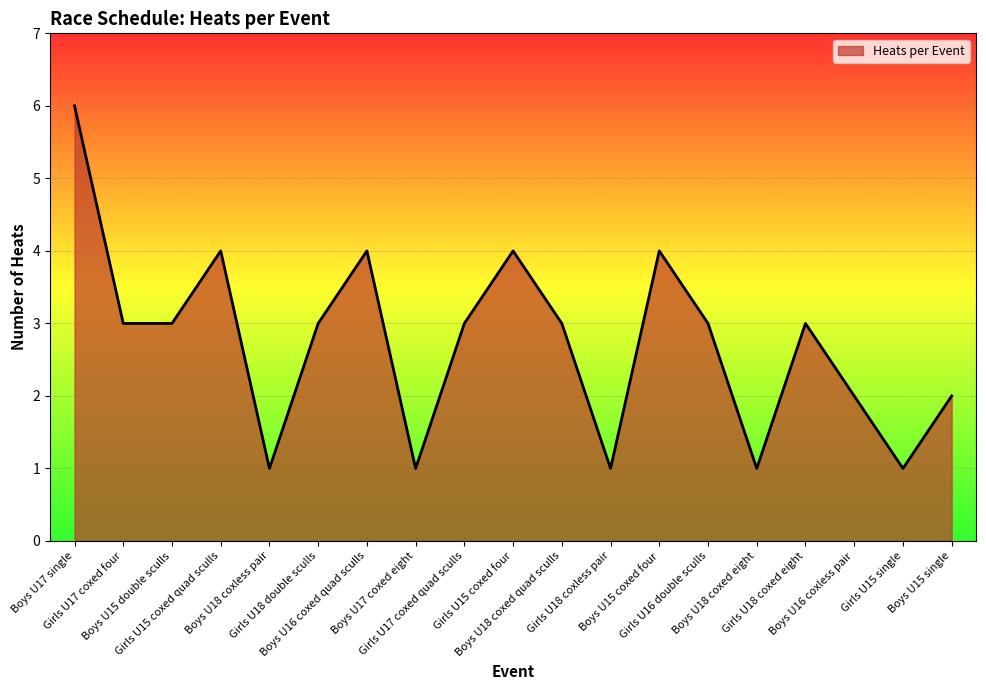

The value at Boys U16 coxed quad sculls is 4. True or false?

True